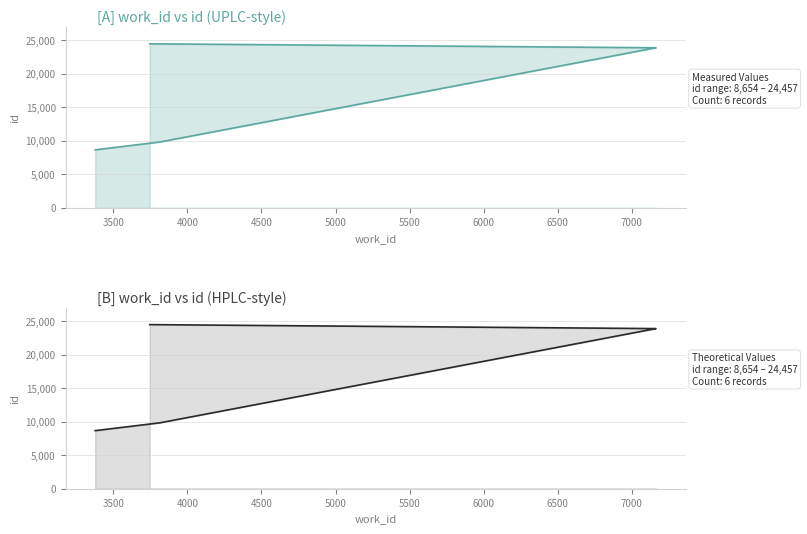

What is the difference between the values at 5500 and 4000?

14634